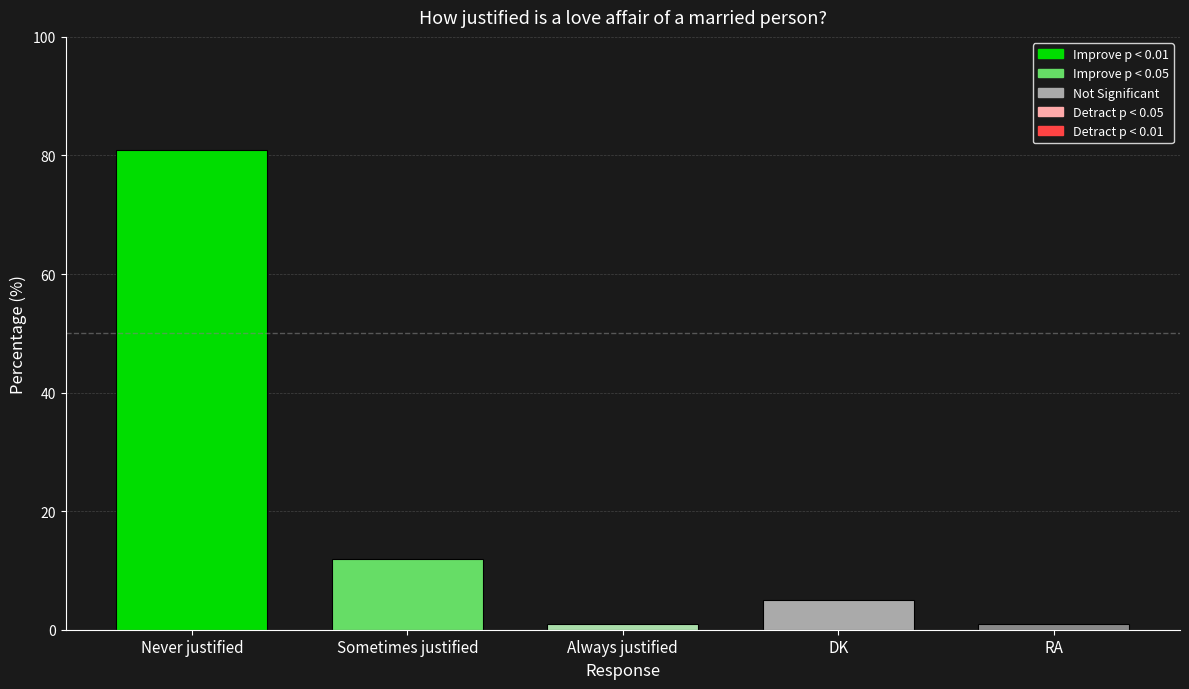

What is the value of the 2nd bar from the left?

12